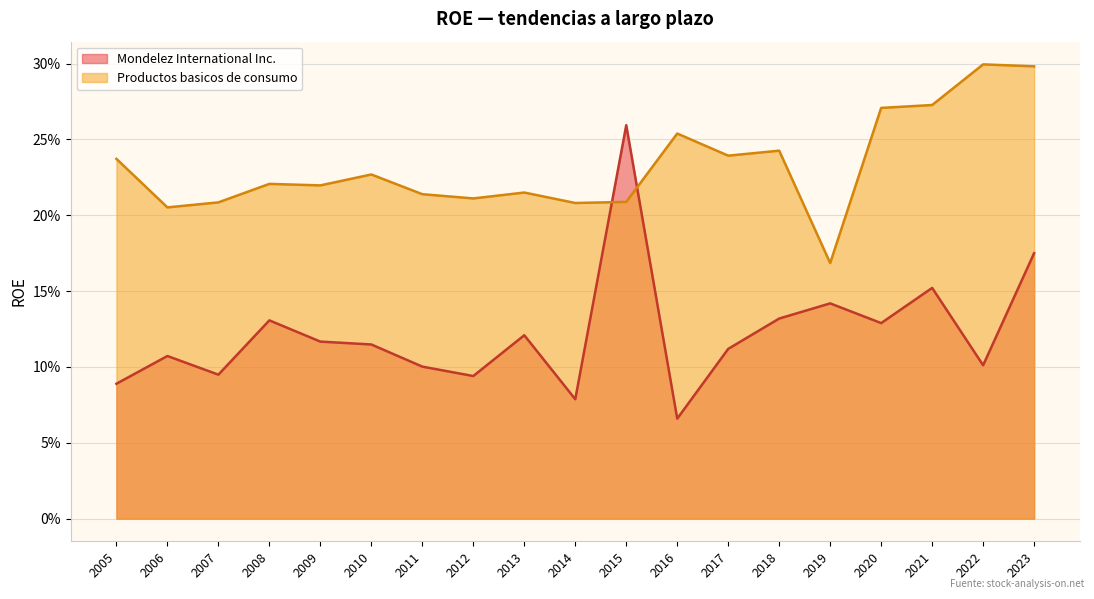

Which series has the largest total across all categories?

Productos basicos de consumo